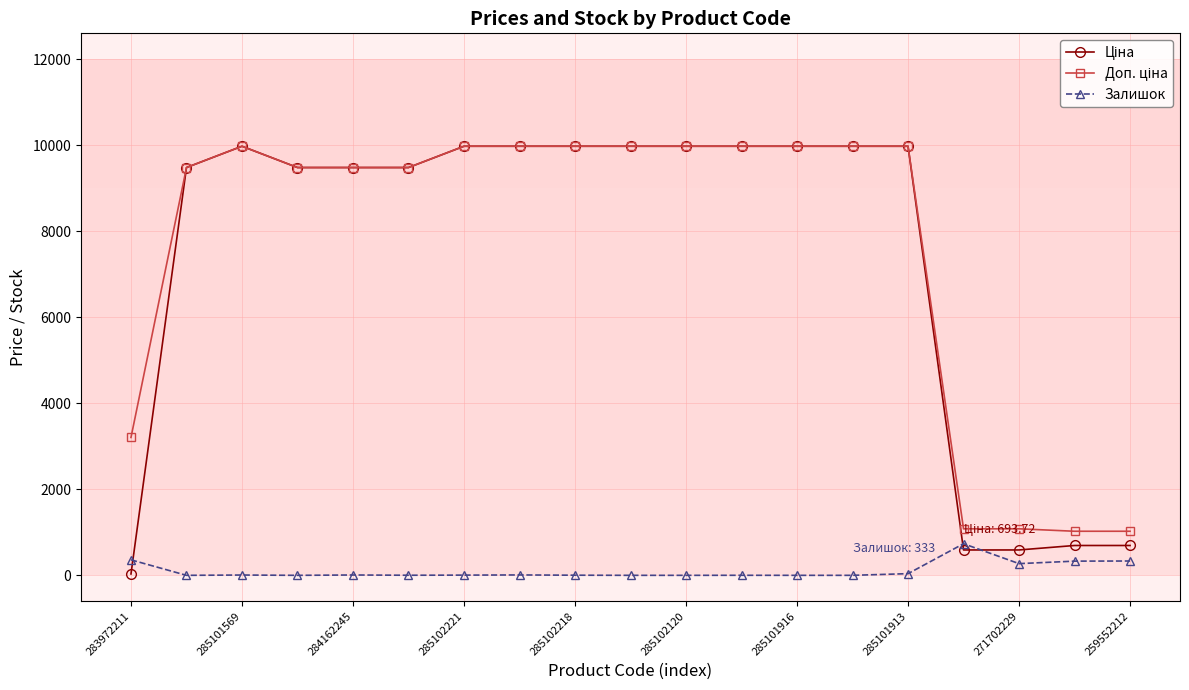

True or false: Залишок has more than 2 interior local peaks.

True